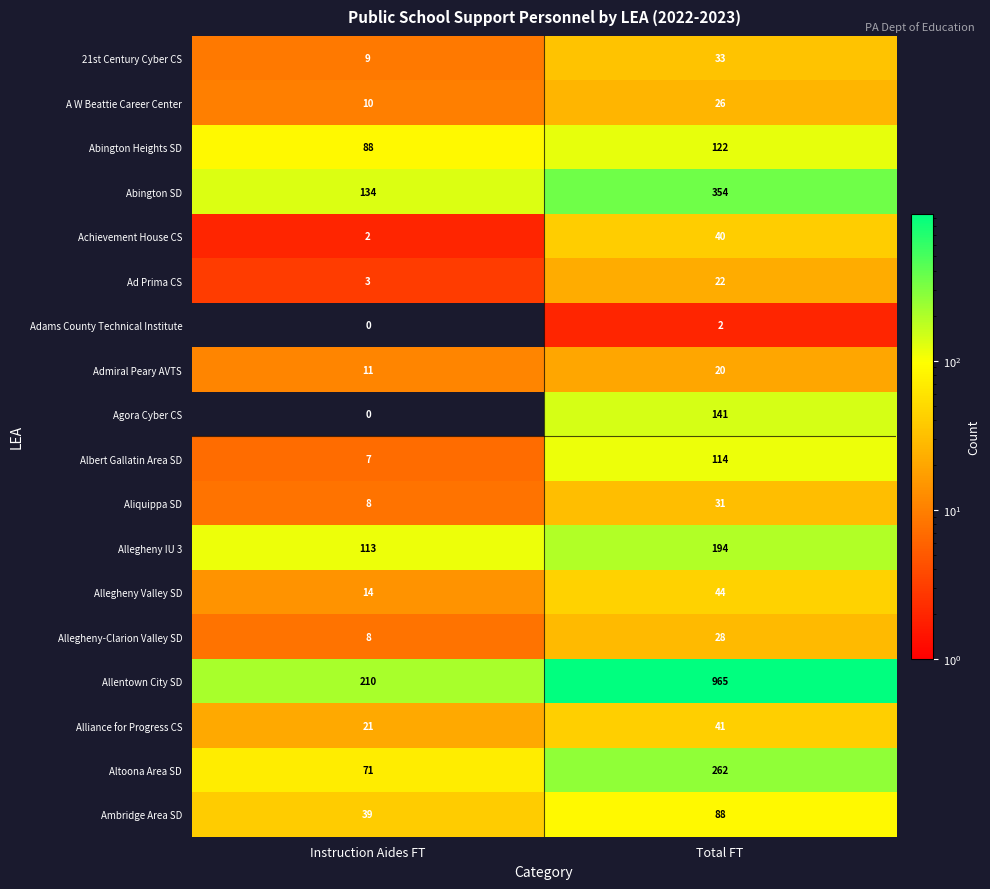

The Altoona Area SD series shows 262 at Total FT. True or false?

True